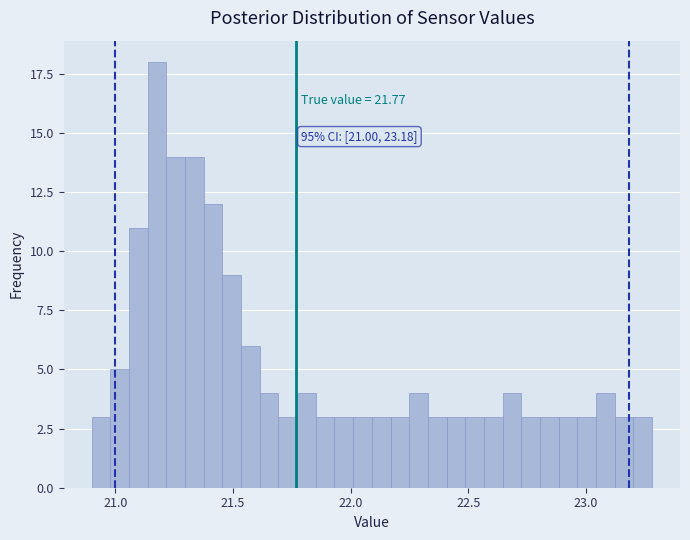

Read against the x-axis, roughly where is the centre of the tallest bar?

21.20